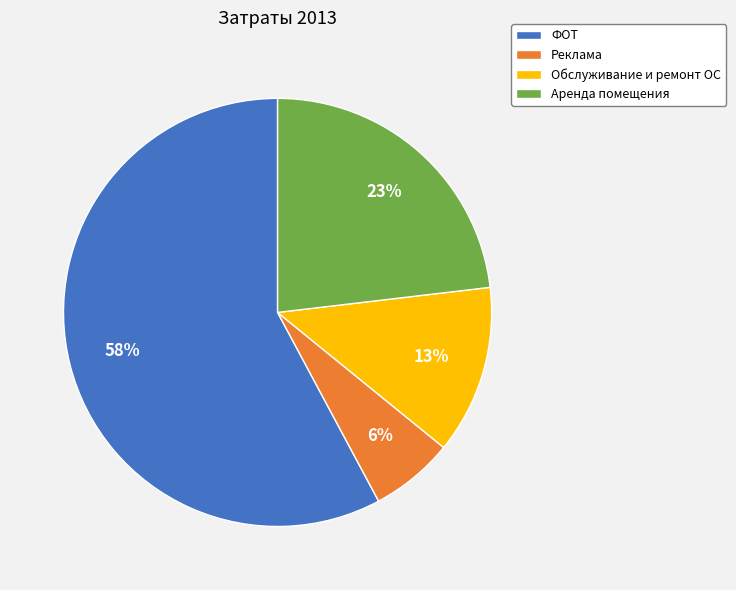

Rank the categories by value from lowest to highest.

Реклама, Обслуживание и ремонт ОС, Аренда помещения, ФОТ